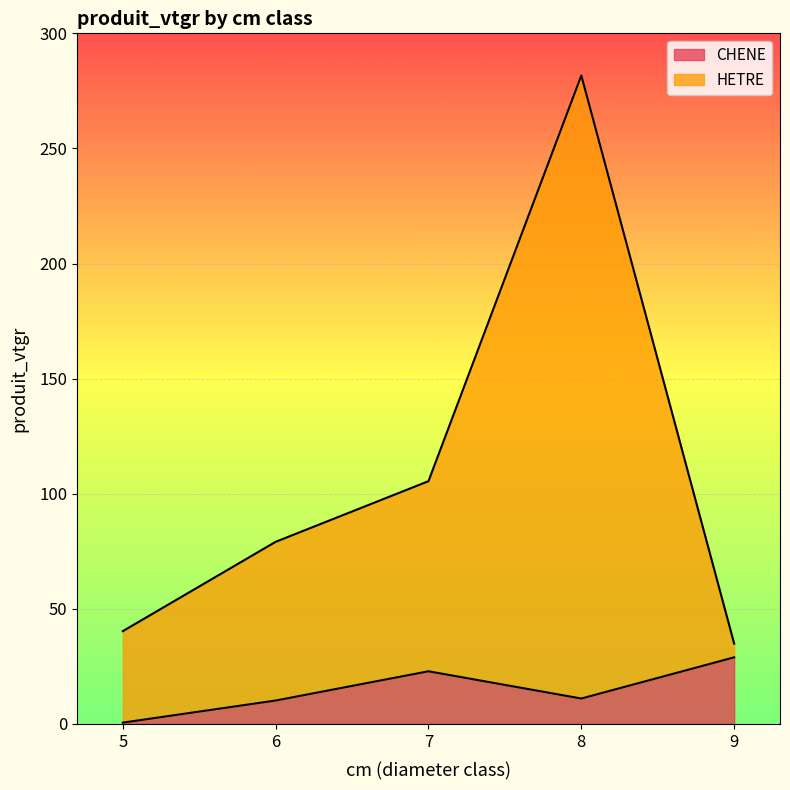

True or false: HETRE and CHENE cross at least once.

False